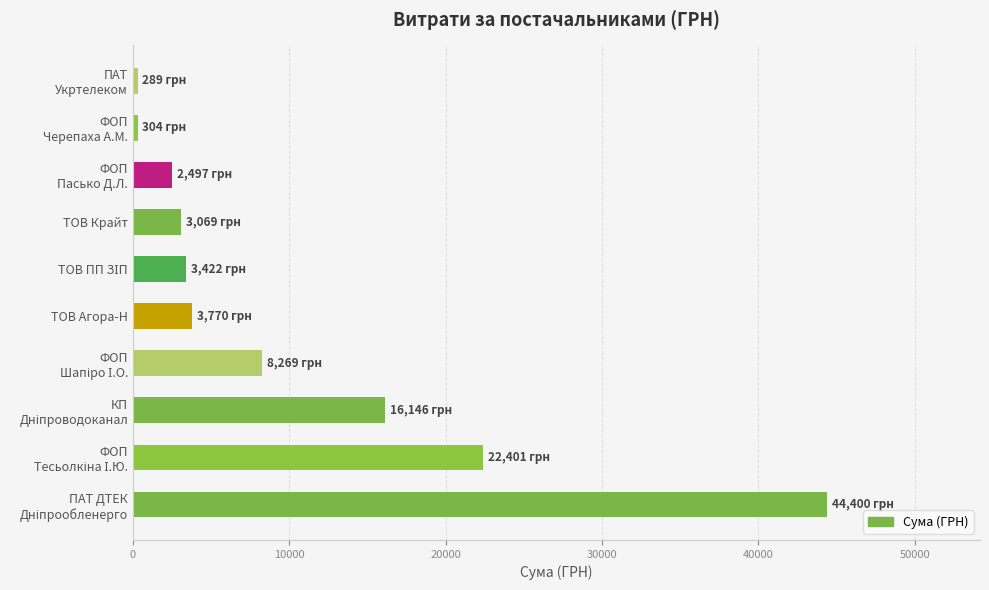

Is it true that the value at ТОВ Крайт is 3069.0?

True